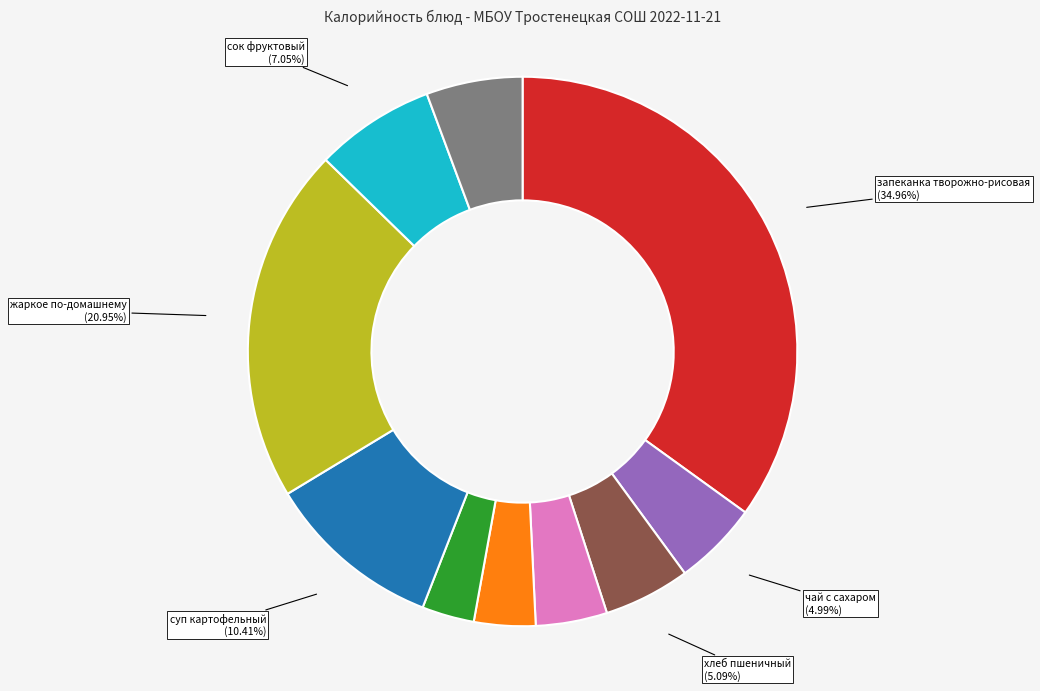

Does жаркое по-домашнему account for over 50% of the chart?

No